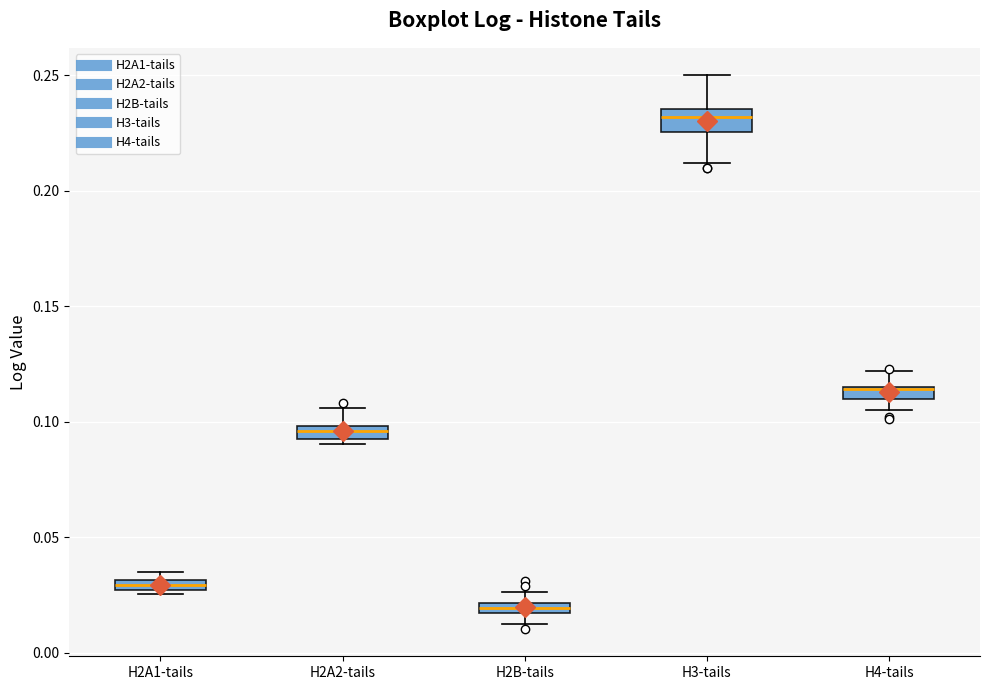

Where does the upper whisker of the box for H4-tails end on the y-axis? The values are not printed on the chart, so give them approximately, as read against the axis.

0.120